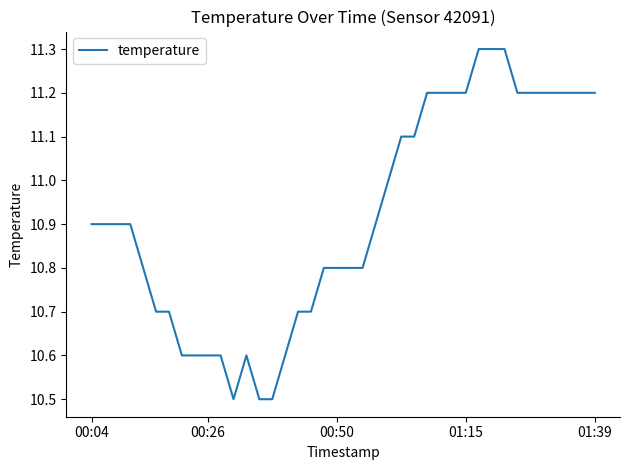

What is the smallest value displayed?

10.5